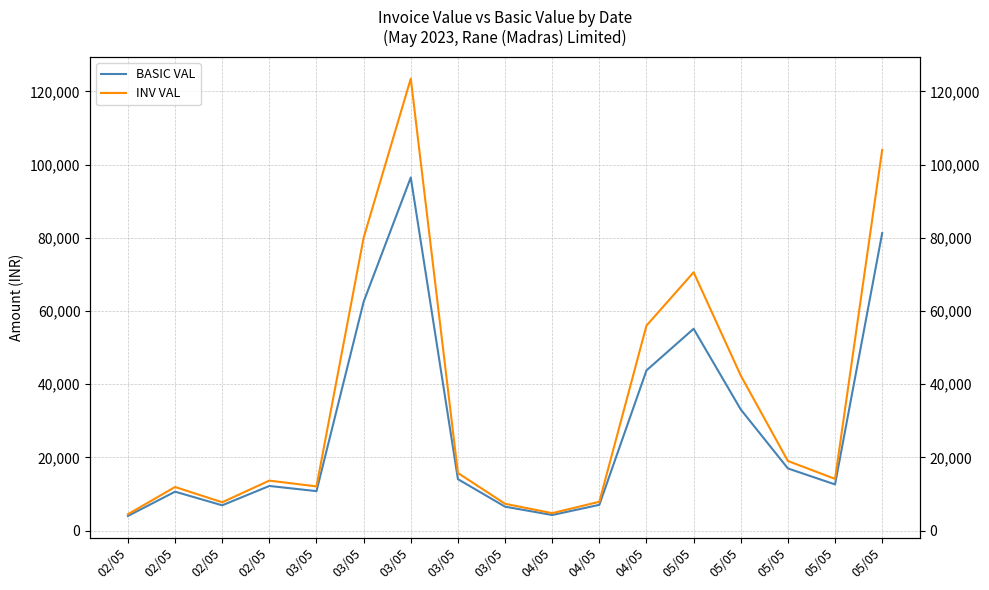

How many interior local valleys does the BASIC VAL series have?

4